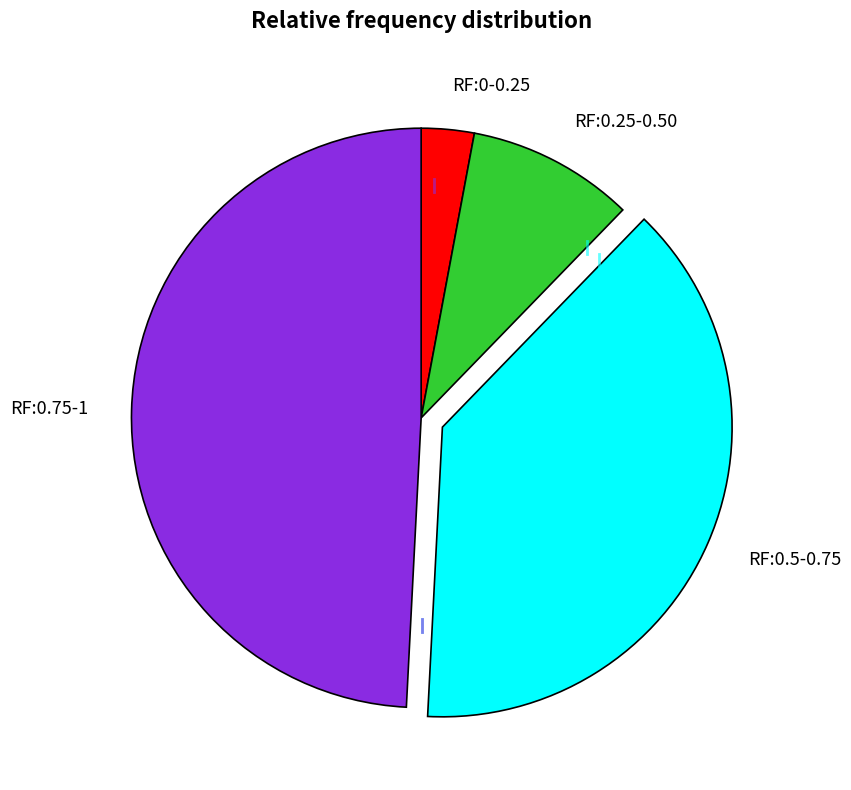

What is the largest slice in the pie chart?

RF:0.75-1